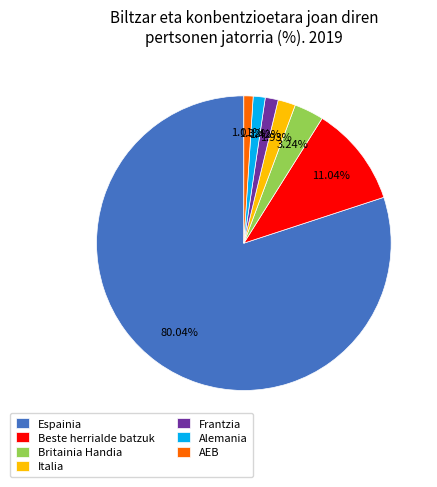

Which slice is the largest?

Espainia